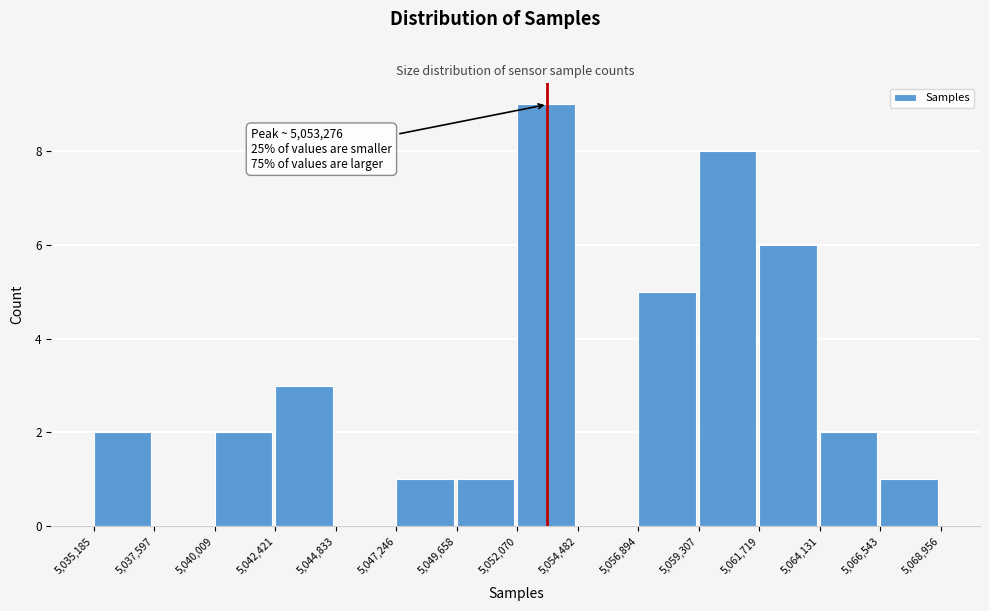

Which range on the x-axis has the tallest bar?

5,052,070 to 5,054,482